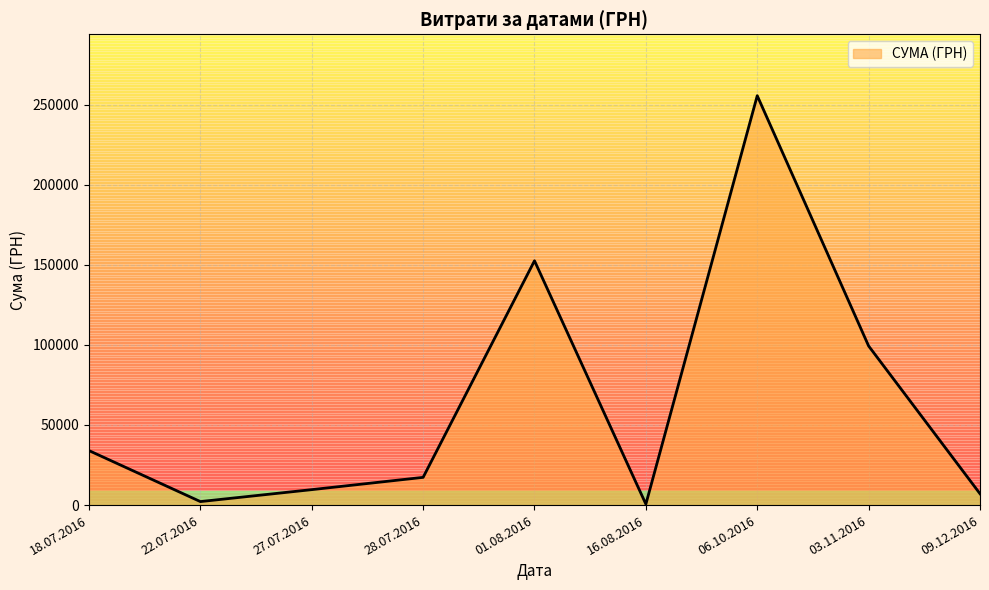

What is the smallest value displayed?

600.0